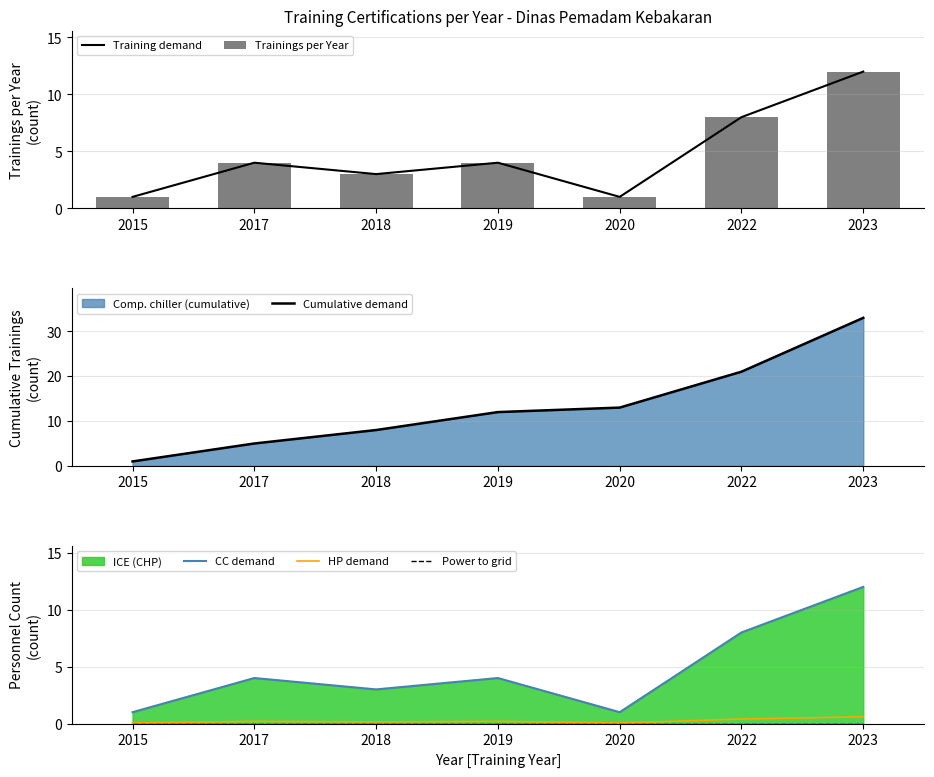

What is the difference between the maximum and minimum values in the CC demand series?

11.0